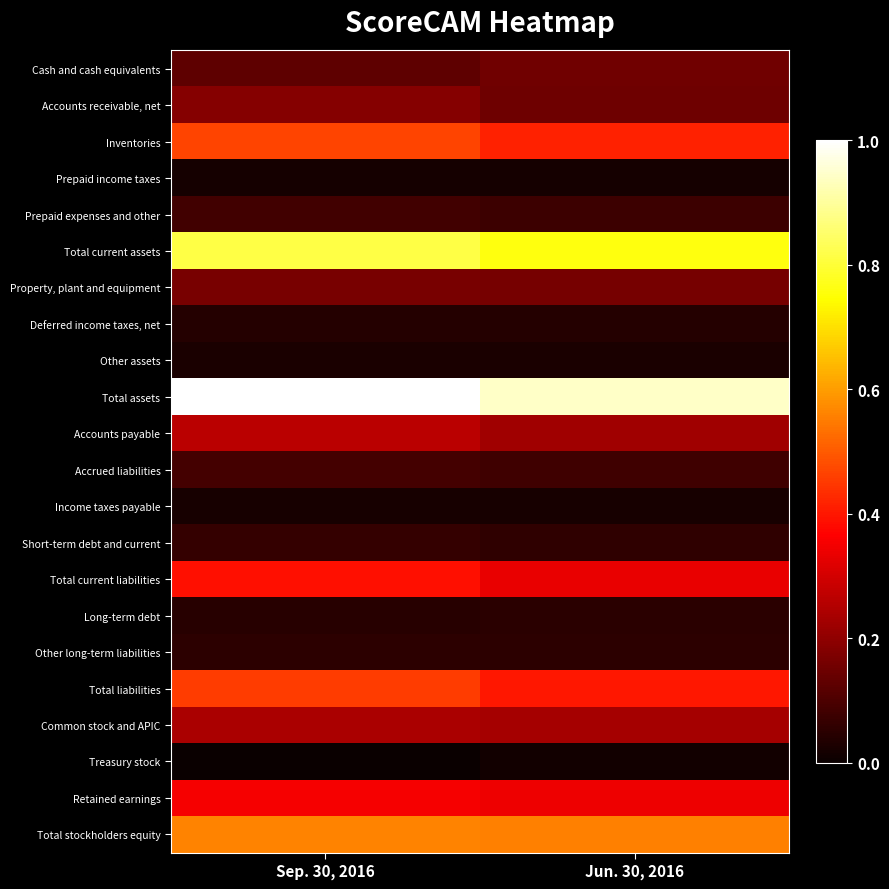

Which series has the largest range (max minus min)?

Total assets